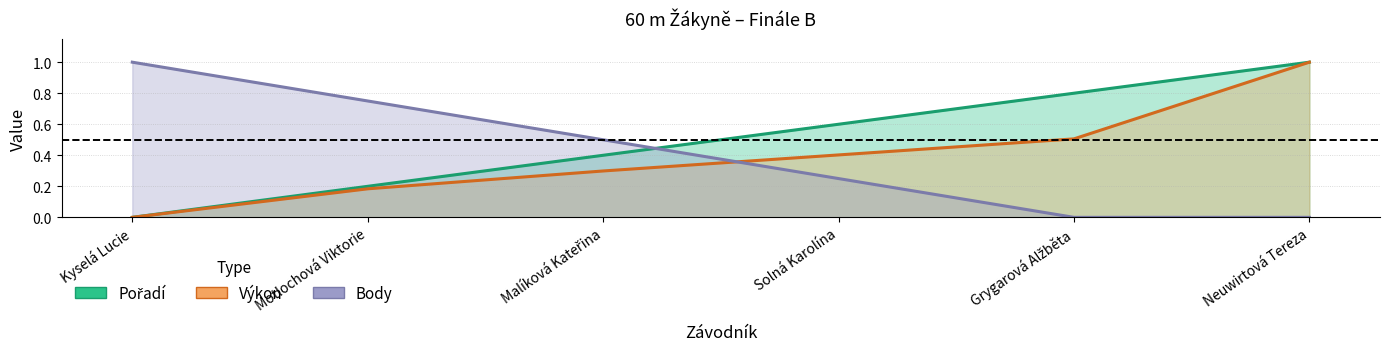

Which series has the widest spread of values?

Pořadí